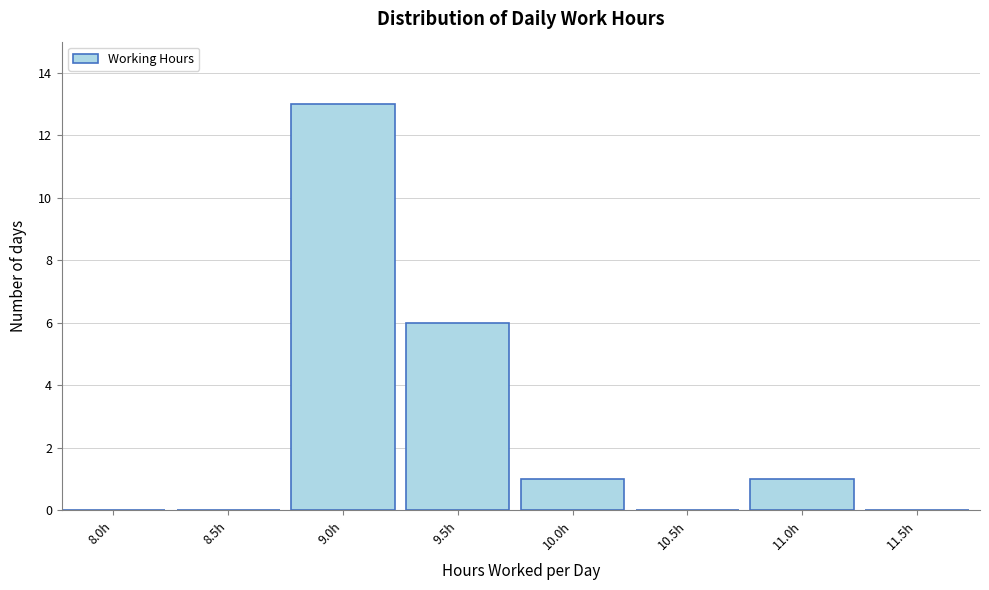

Reading left to right, transcribe all the data shown in this chart.

8.0h=0	8.5h=0	9.0h=13	9.5h=6	10.0h=1	10.5h=0	11.0h=1	11.5h=0